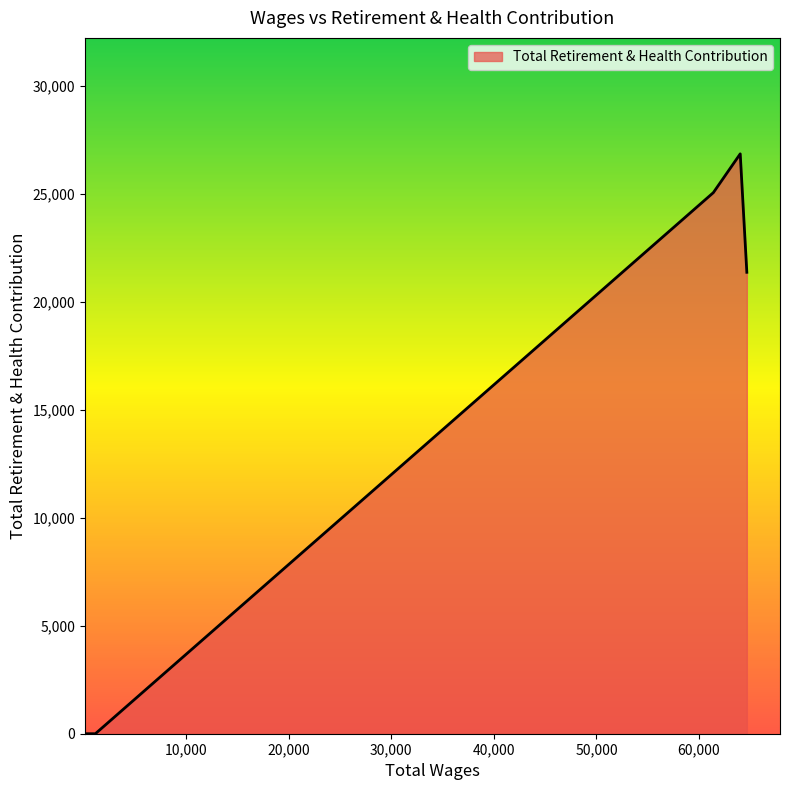

How many lines are shown in the chart?

1